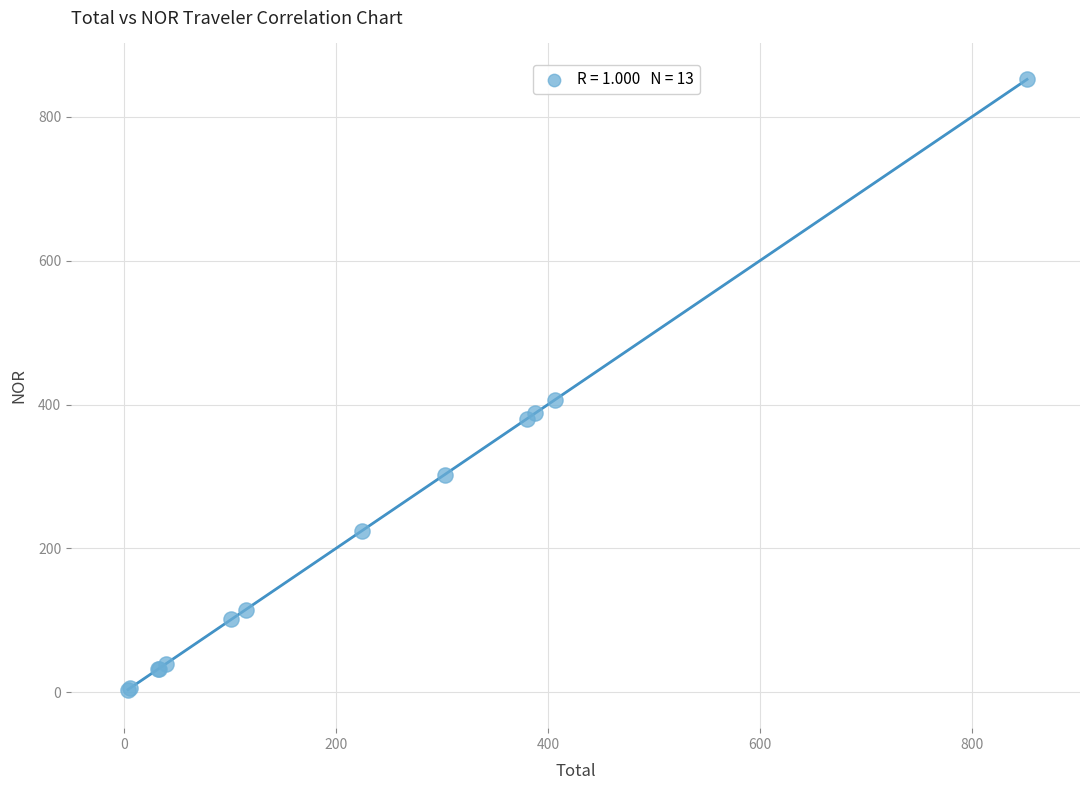

What Y value in the scatter plot is closest to 427?

406.6